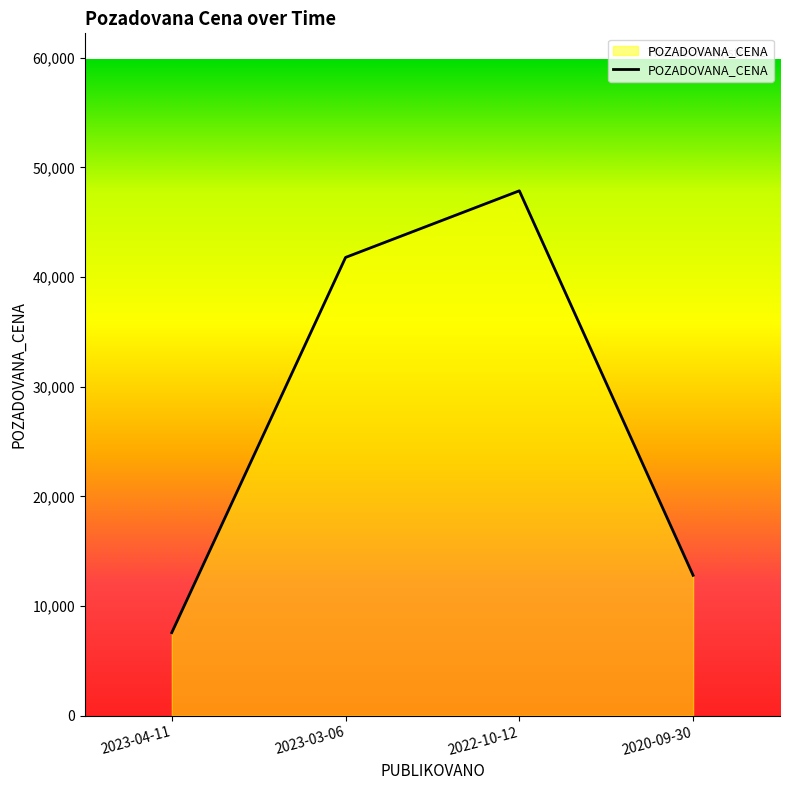

The chart shows a value of 7575 at 2023-04-11. True or false?

True